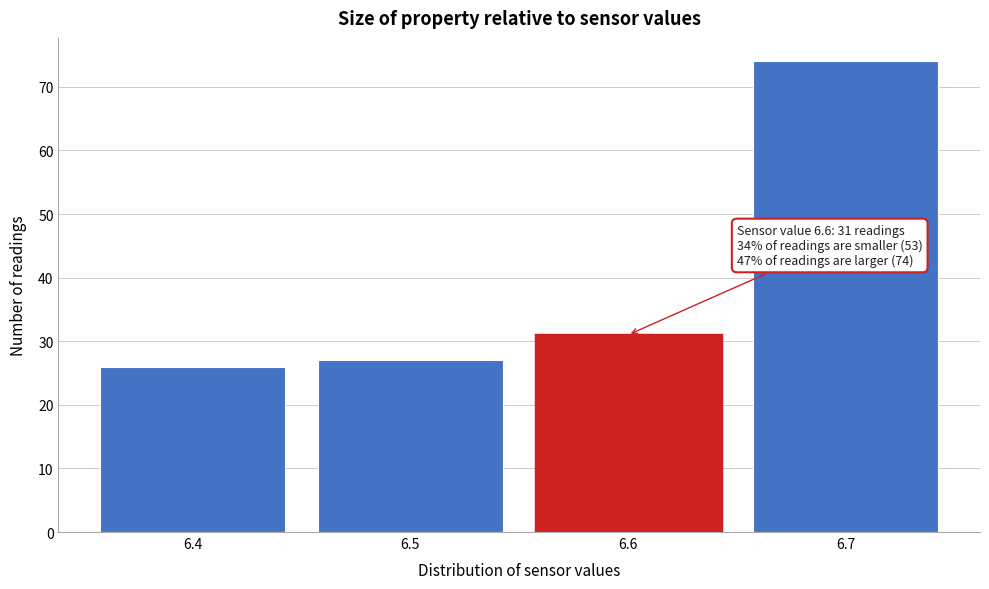

Reading left to right, list all the values displayed in this chart.

6.4=26	6.5=27	6.6=31	6.7=74